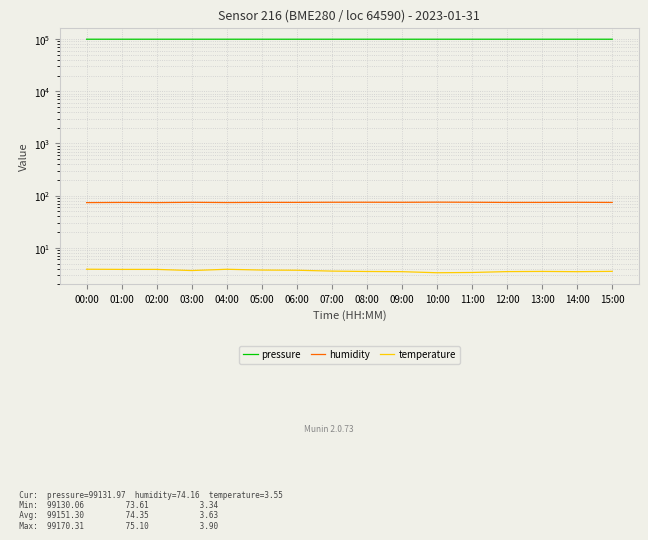

Which has a higher value, 04:00 or 03:00?

04:00